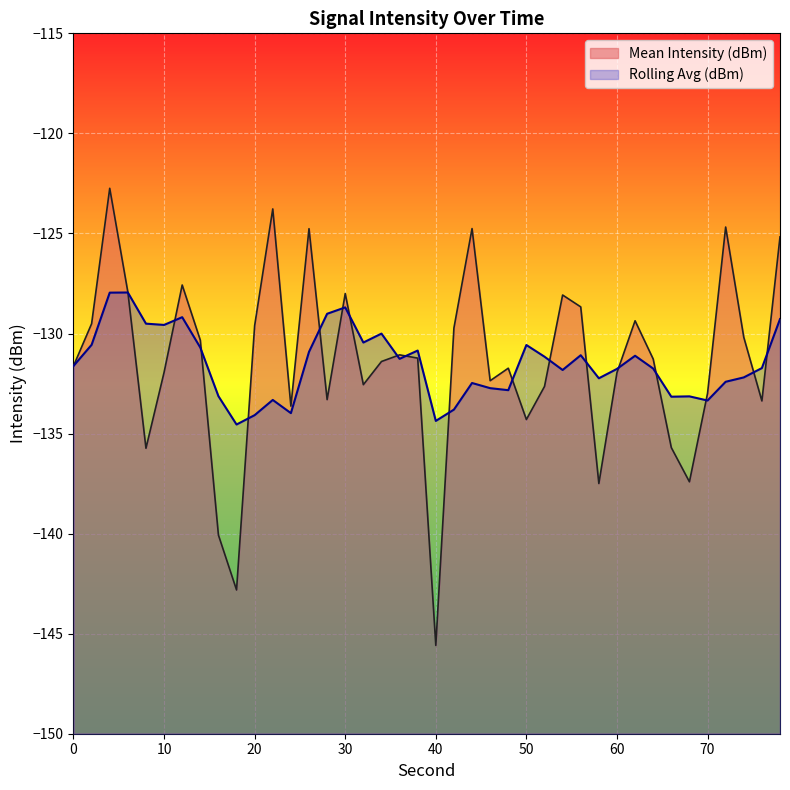

After their last crossing, which series has the higher values: Rolling Avg (dBm) or Mean Intensity (dBm)?

Mean Intensity (dBm)